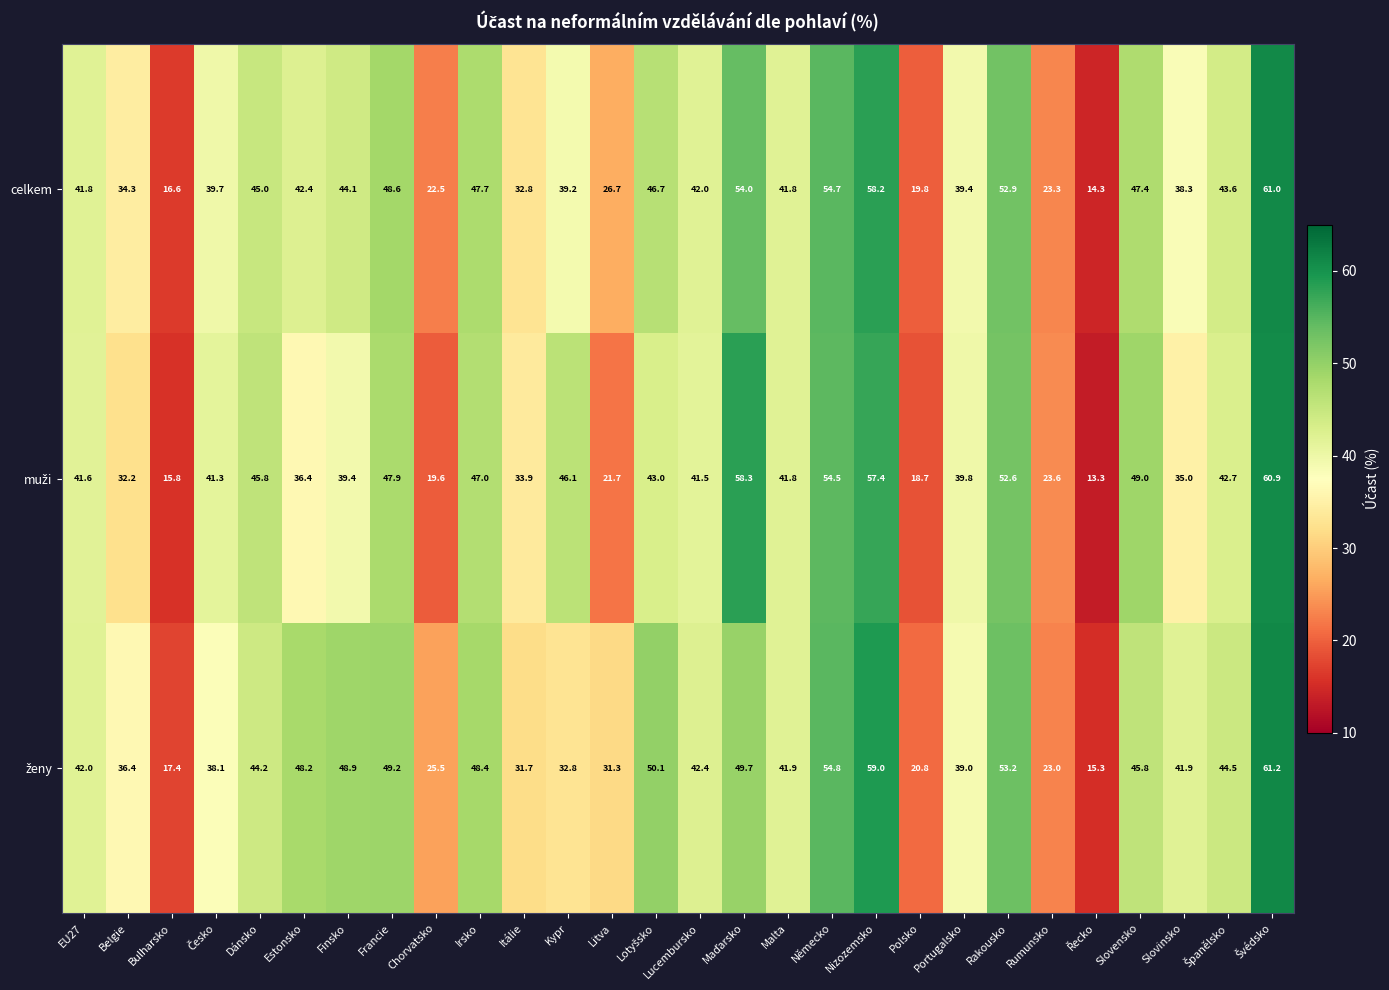

What is the total value across all series at Rumunsko?

69.9